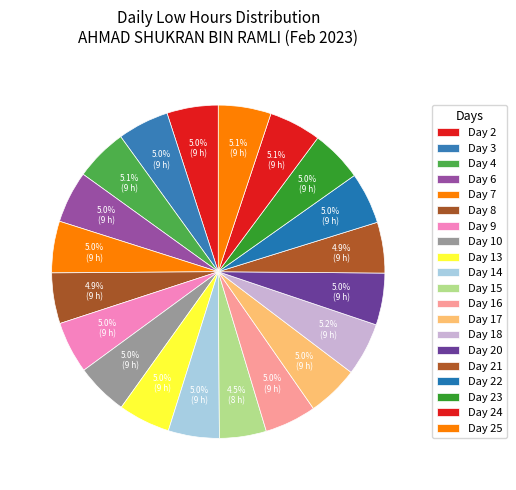

To the nearest percent, what is the average slice percentage?

5%